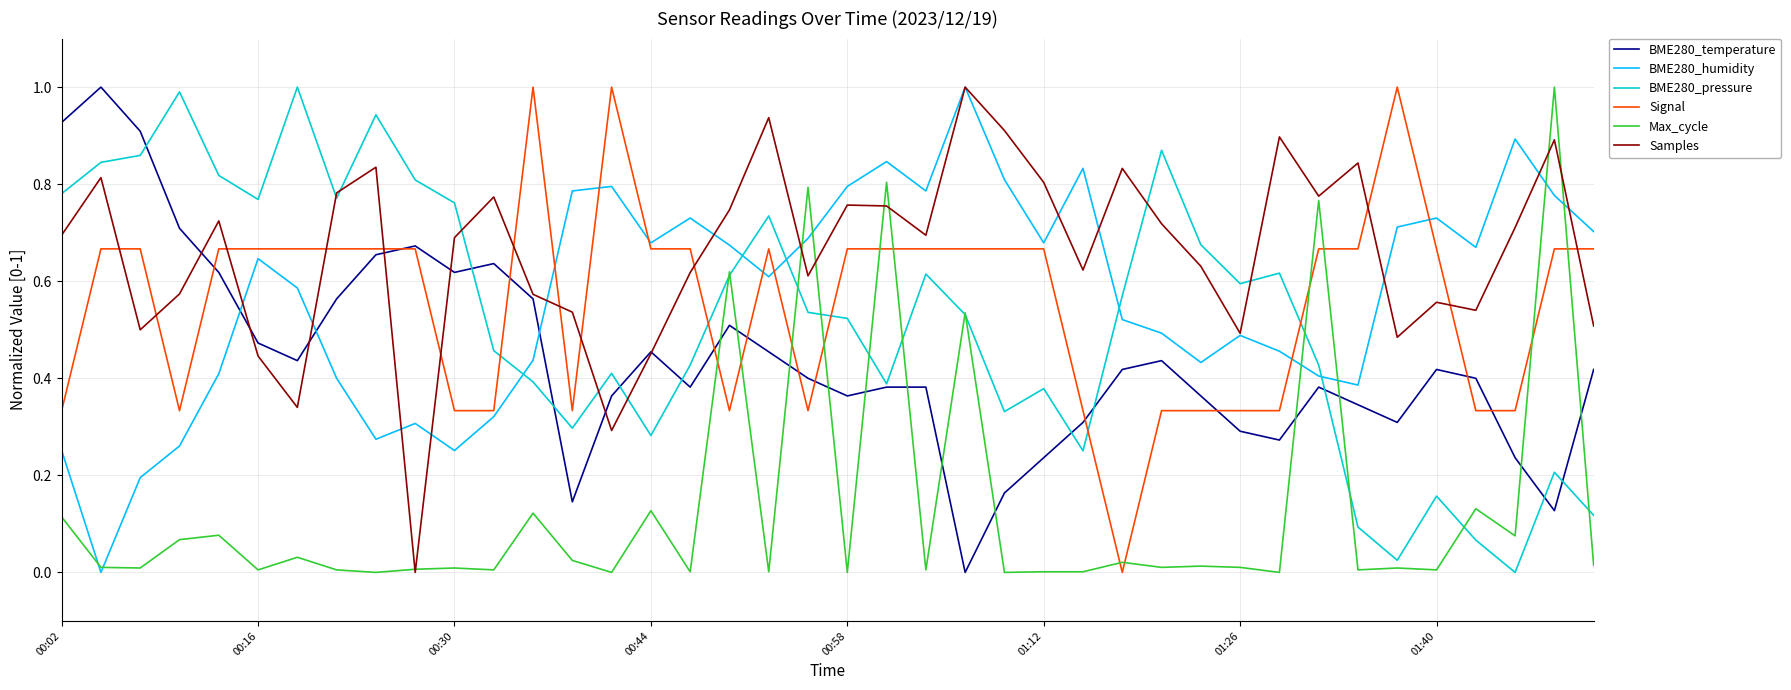

True or false: Max_cycle and Signal intersect in this chart.

True